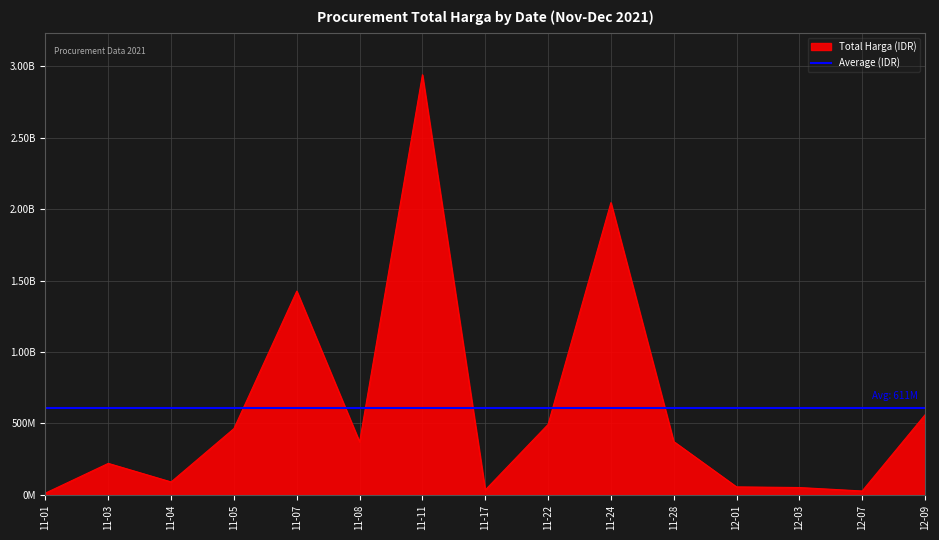

What is the ratio of the value at 12-09 to the value at 11-05?

1.2